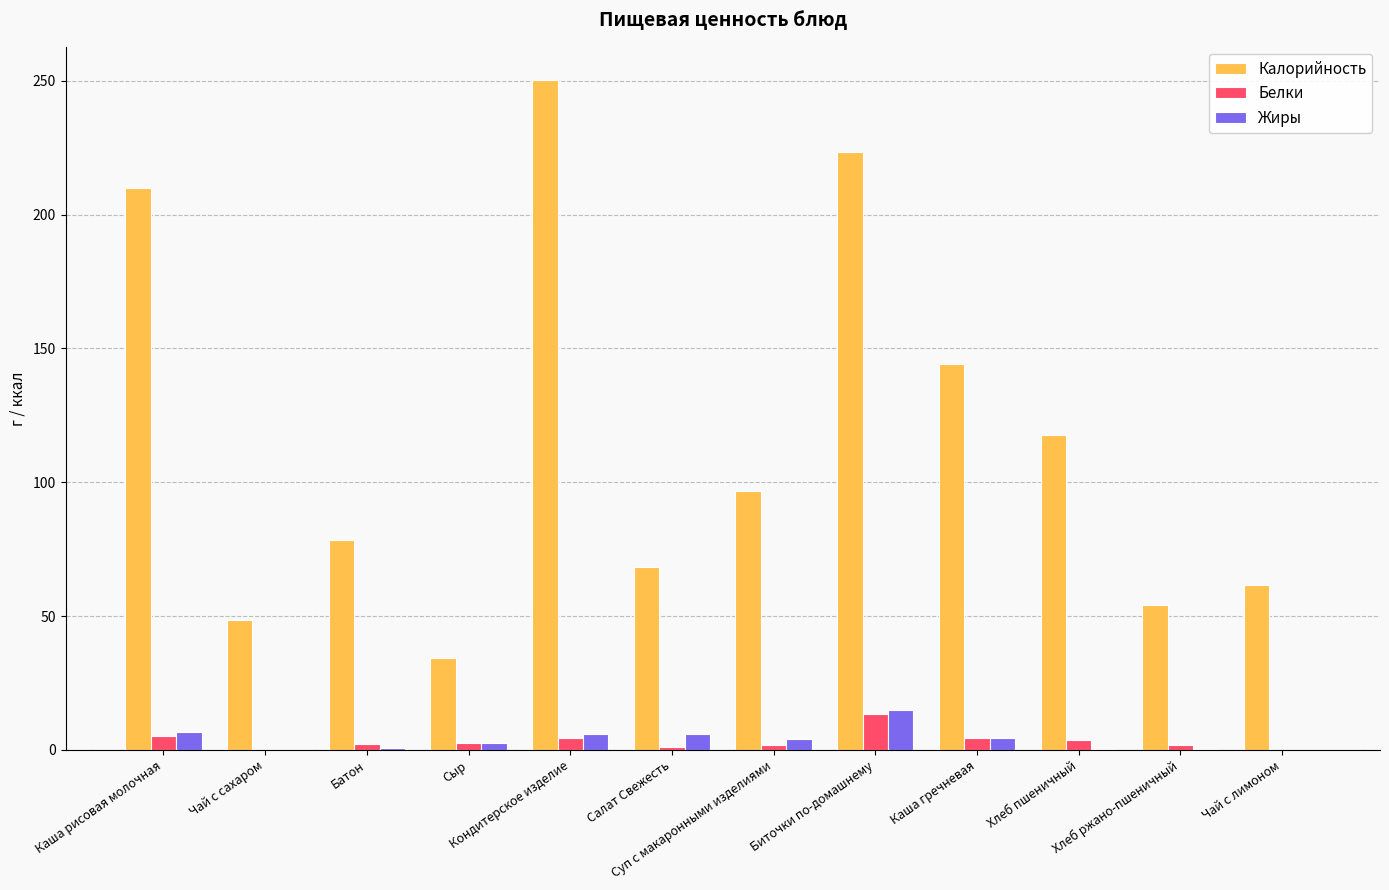

Which series has the widest spread of values?

Калорийность